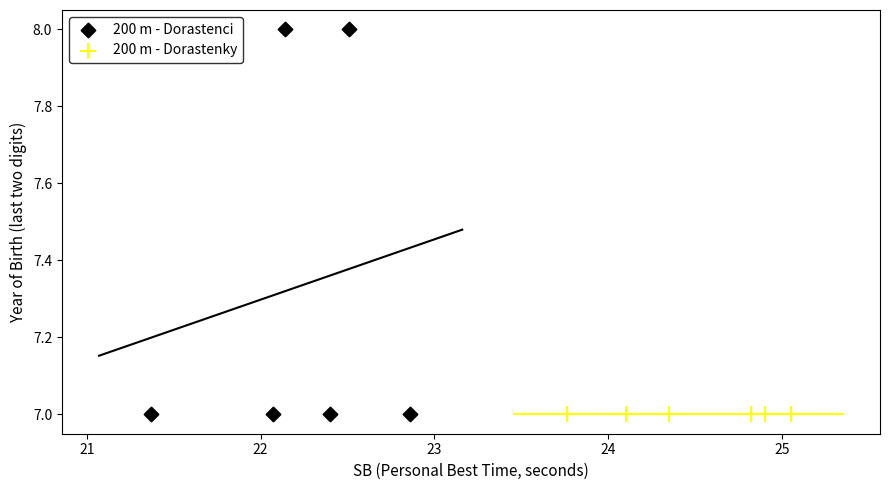

Which series contains the highest Y value?

200 m - Dorastenci